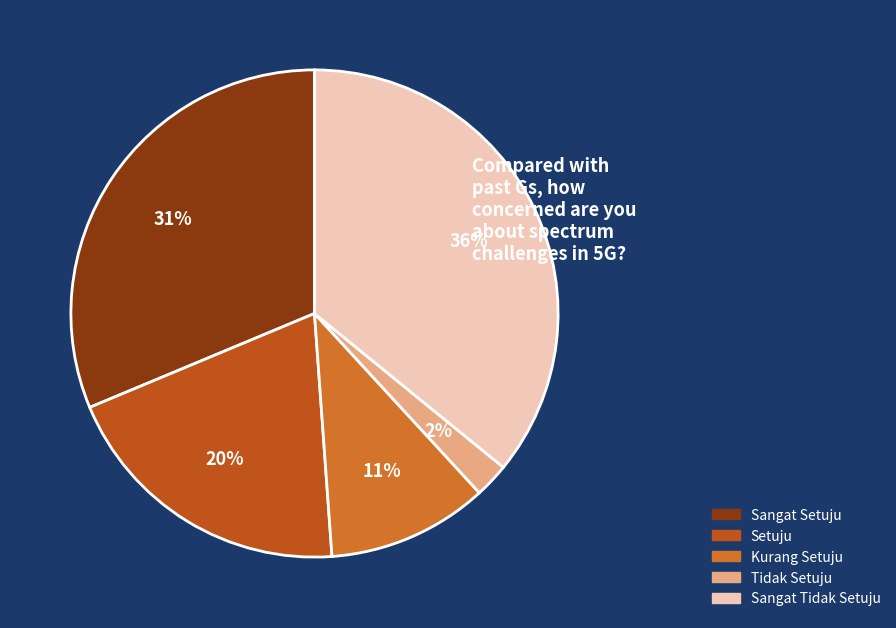

Which category has the smallest portion of the pie?

Tidak Setuju